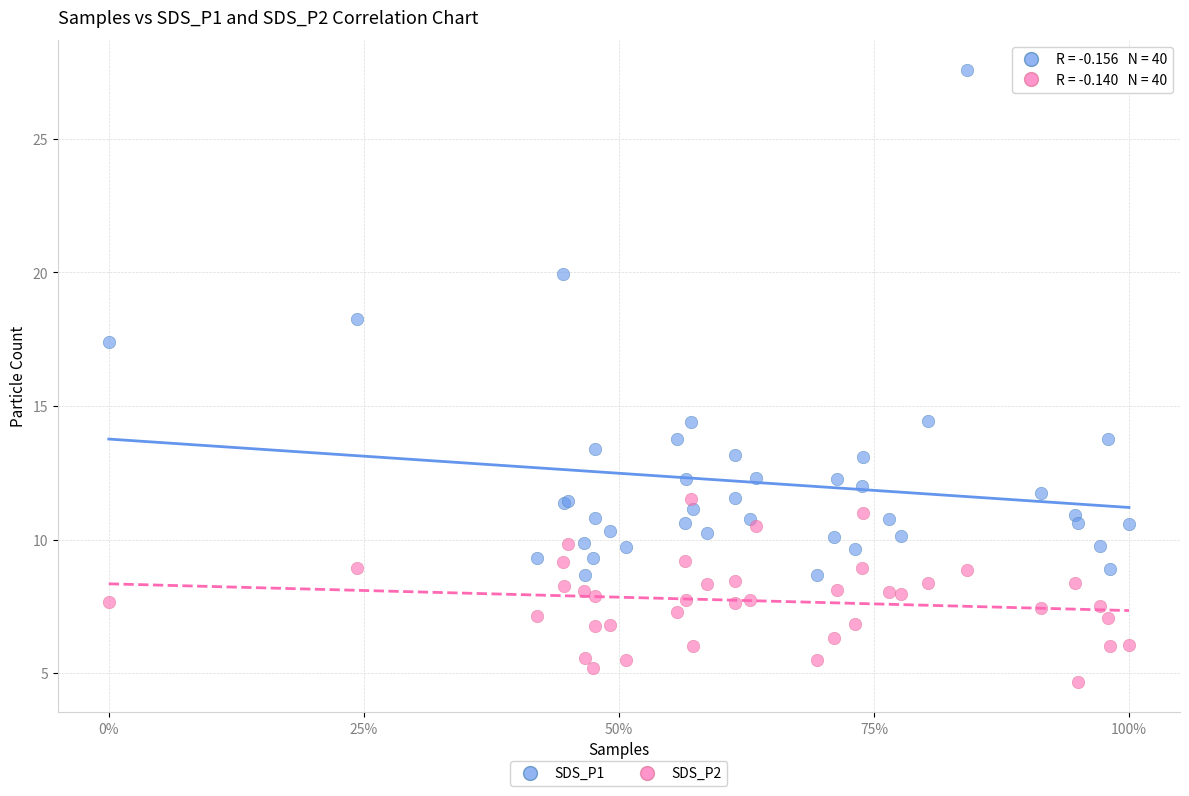

Which series contains the lowest Y value?

SDS_P2